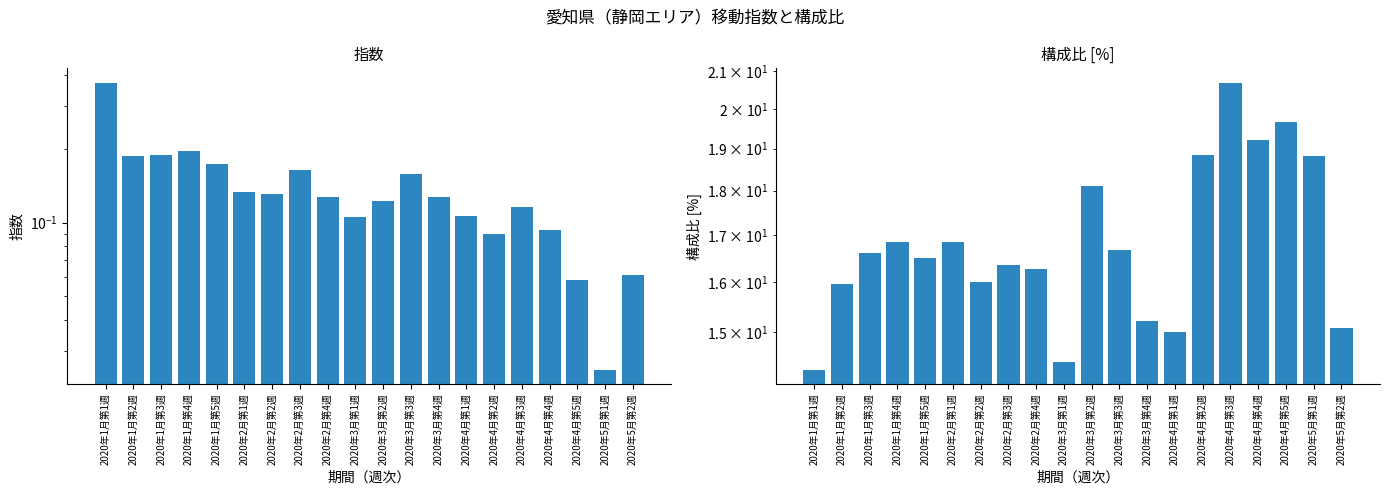

What is the value of the 指数 bar at the 2nd from the left?

0.2